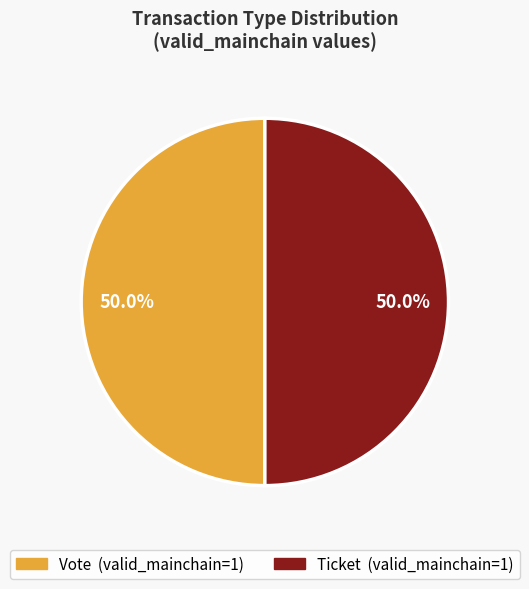

Is it true that Vote is 90% of the pie?

False